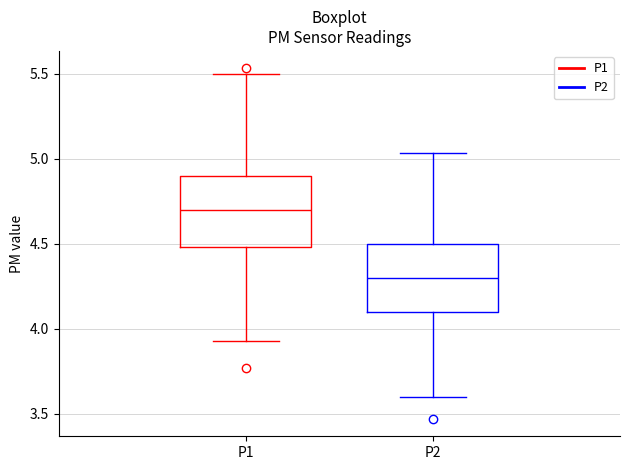

Reading left to right, transcribe this box plot: for each box, give where its median line is, the range the box spans, and where its two whiskers end, as read against the y-axis. The values are not printed on the chart, so give them approximately, as read against the axis.

P1: median 4.70, box 4.50 to 4.90, whiskers 3.95 to 5.50
P2: median 4.30, box 4.10 to 4.50, whiskers 3.60 to 5.05